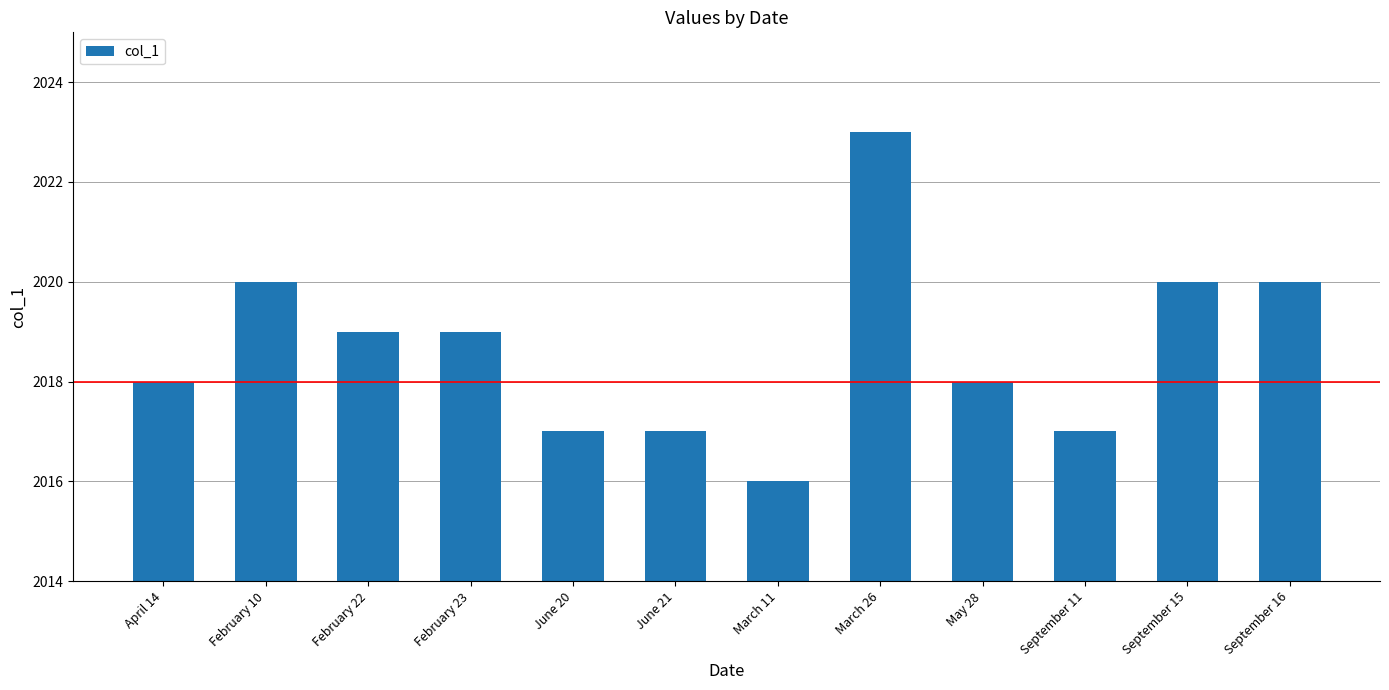

Are the bars grouped side by side (vs. stacked)?

No